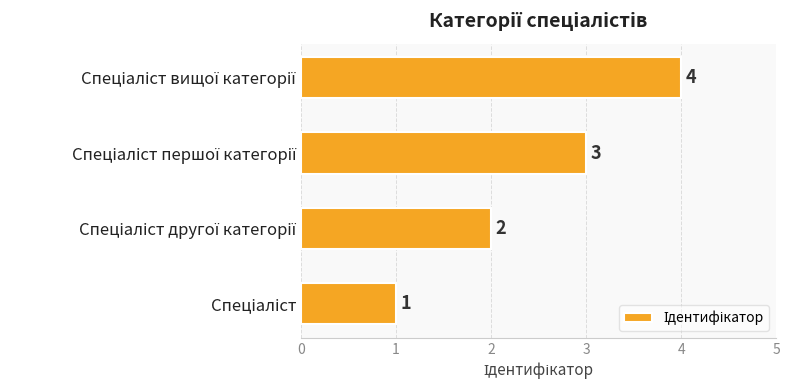

Count the number of data series in this chart.

1